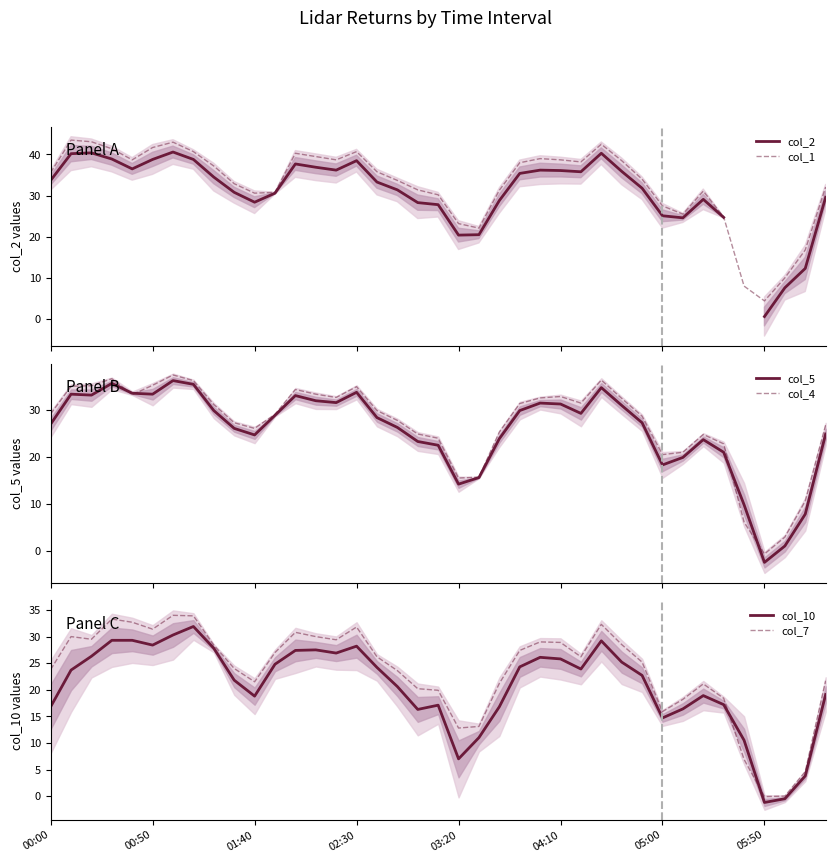

Which series changed the most between 33 and 36?

col_5